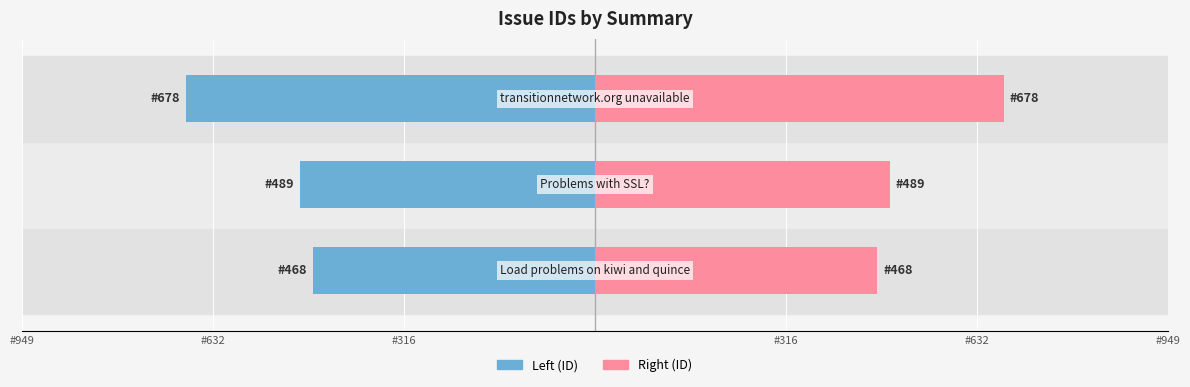

Reading left to right, list all the values displayed in this chart.

Left (ID): -468	-489	-678
Right (ID): 468	489	678